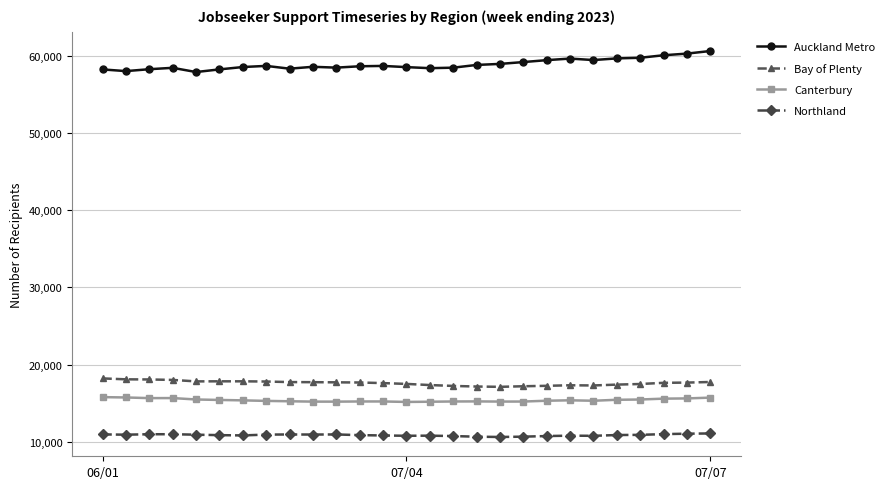

Which series has the largest total across all categories?

Auckland Metro